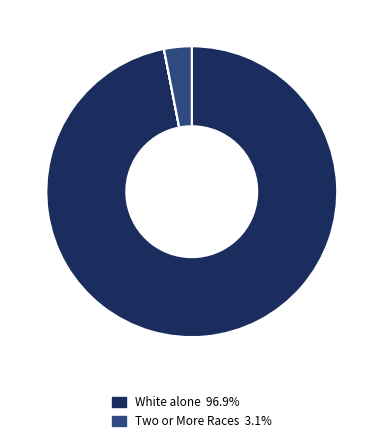

Which category accounts for the majority?

White alone